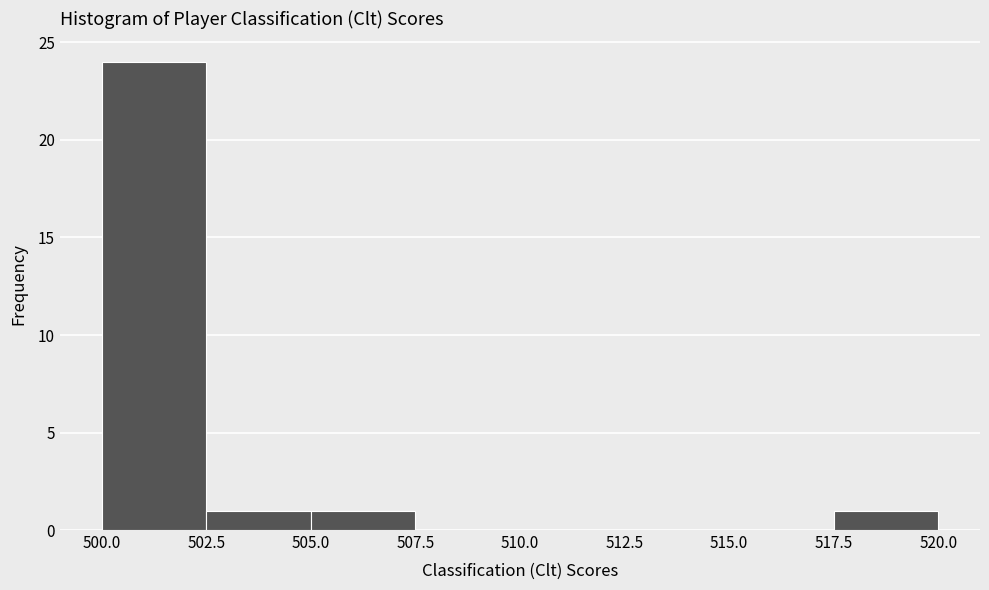

Reading left to right, list every bar in this chart as the range it spans on the x-axis followed by its height. The values are not printed on the chart, so give them approximately, as read against the axis.

500.0 to 502.5: 24
502.5 to 505.0: 1
505.0 to 507.5: 1
507.5 to 510.0: 0
510.0 to 512.5: 0
512.5 to 515.0: 0
515.0 to 517.5: 0
517.5 to 520.0: 1